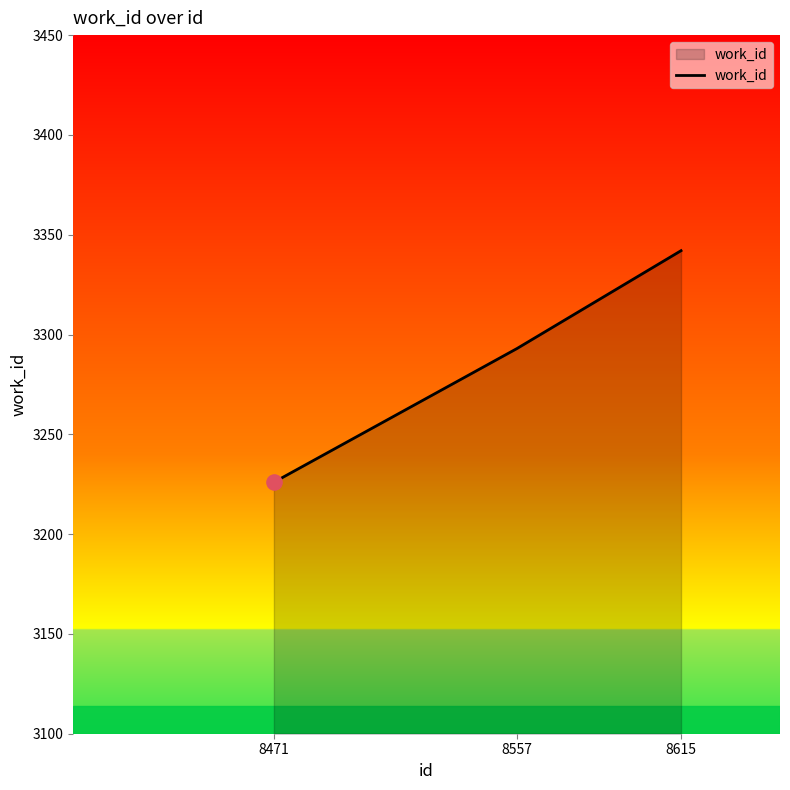

Between 8557 and 8615, which is larger?

8615